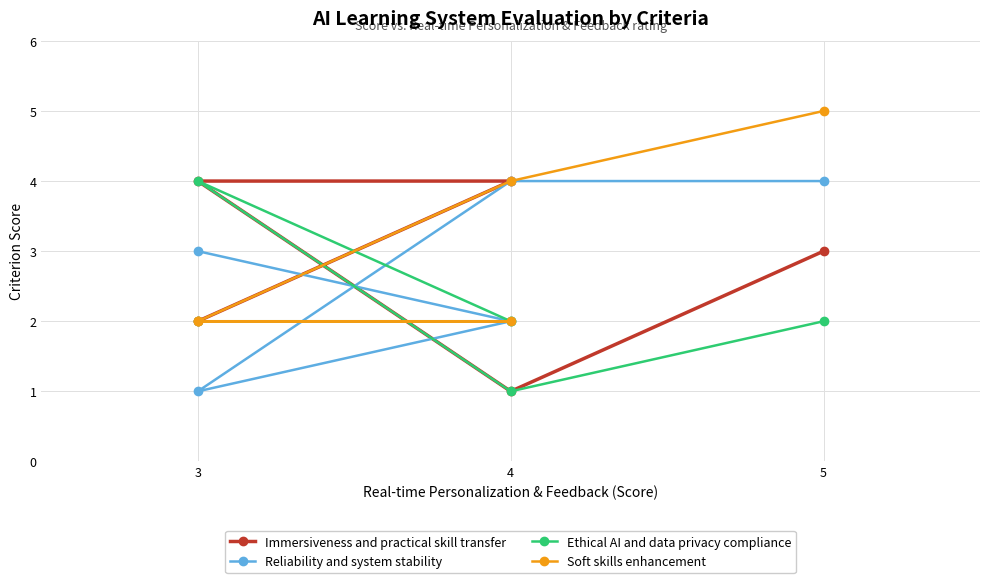

At how many categories does at least one series exceed 4?

1